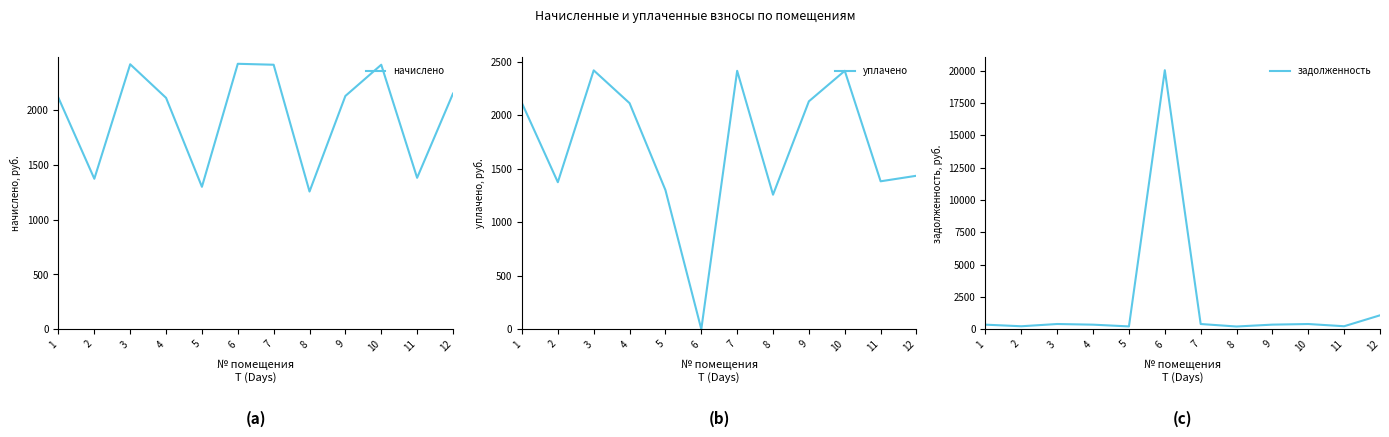

At which category does задолженность reach its first local valley?

2